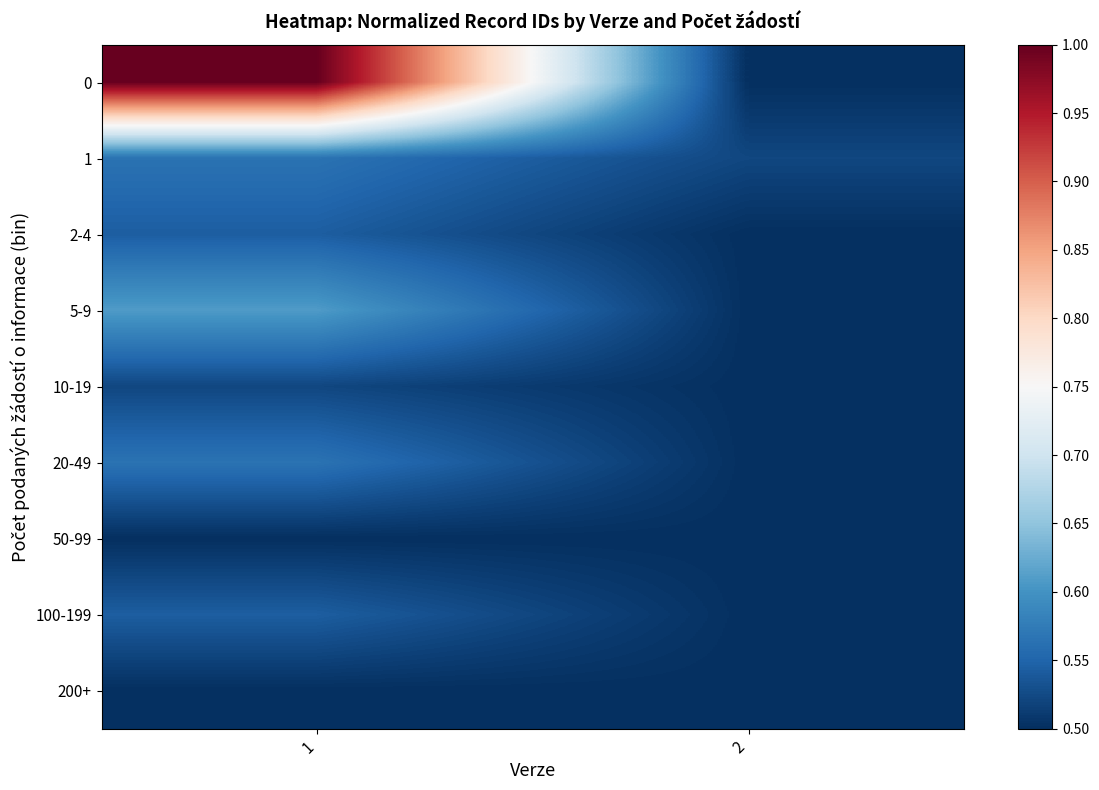

What is the greatest value displayed?

1.0